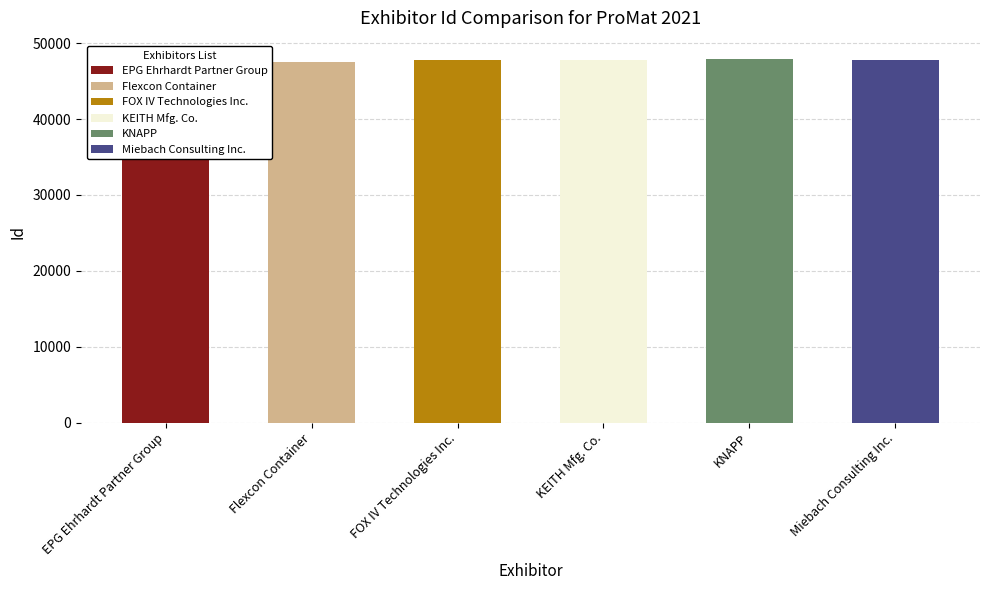

The chart shows a value of 84635 at KNAPP. True or false?

False